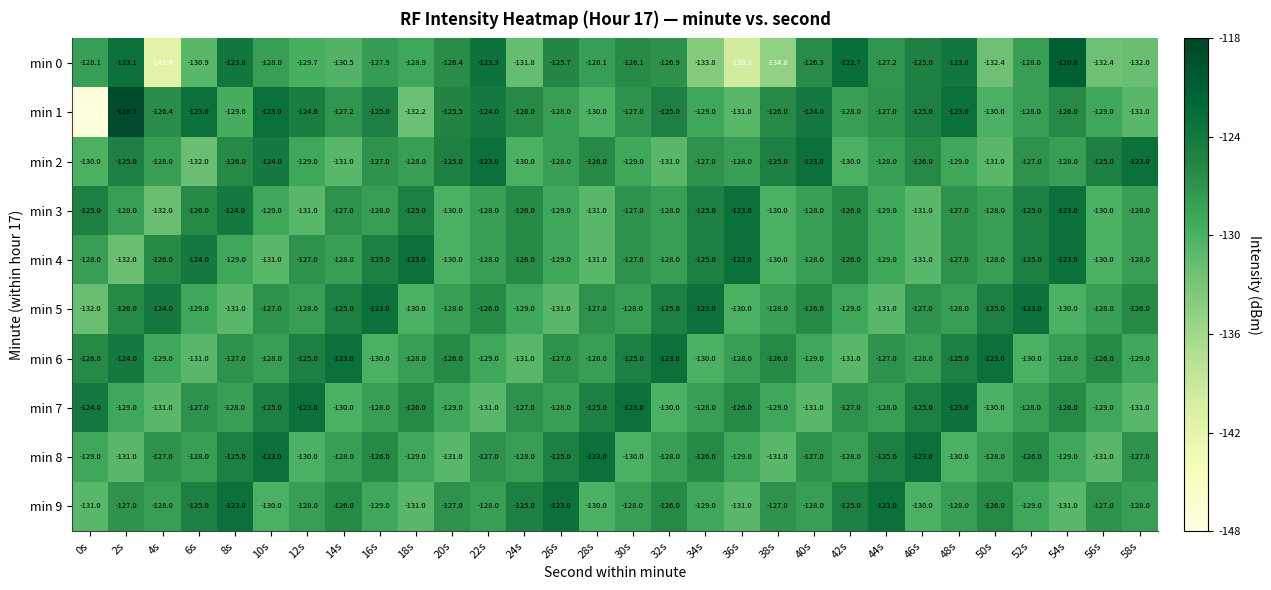

What value does the min 4 series have at 10s?

-131.0